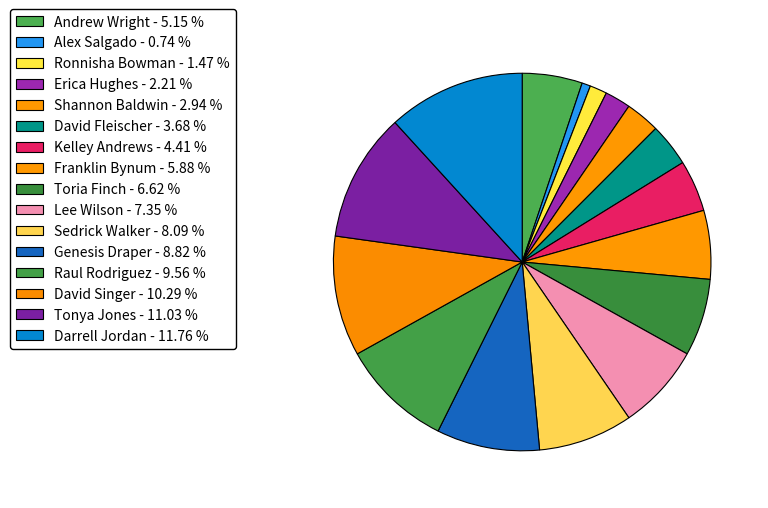

Combined, do Raul Rodriguez and Lee Wilson account for over 50%?

No